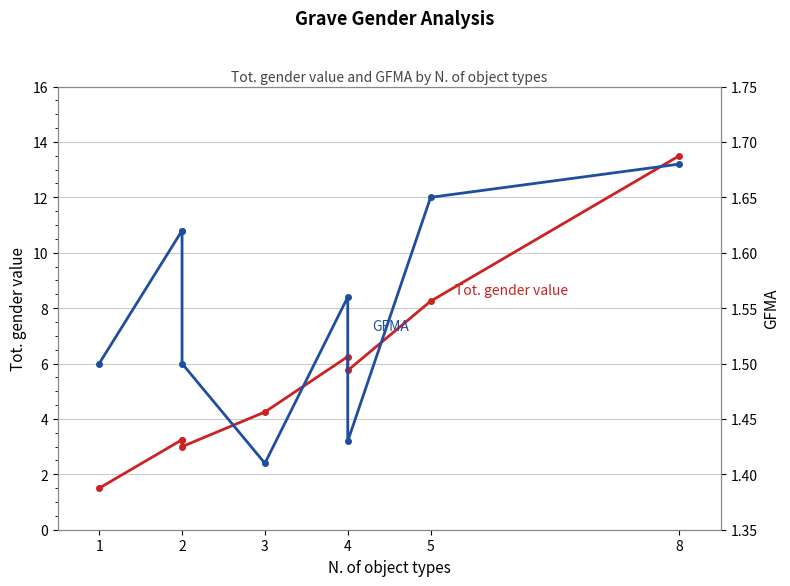

In Tot. gender value, how many points are lower than both neighbors (excluding endpoints)?

2